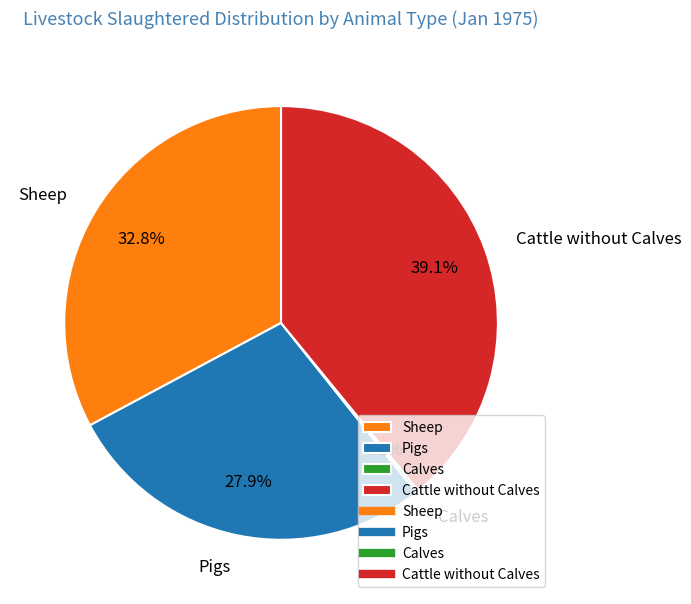

Is there any slice that represents more than half of the pie?

No